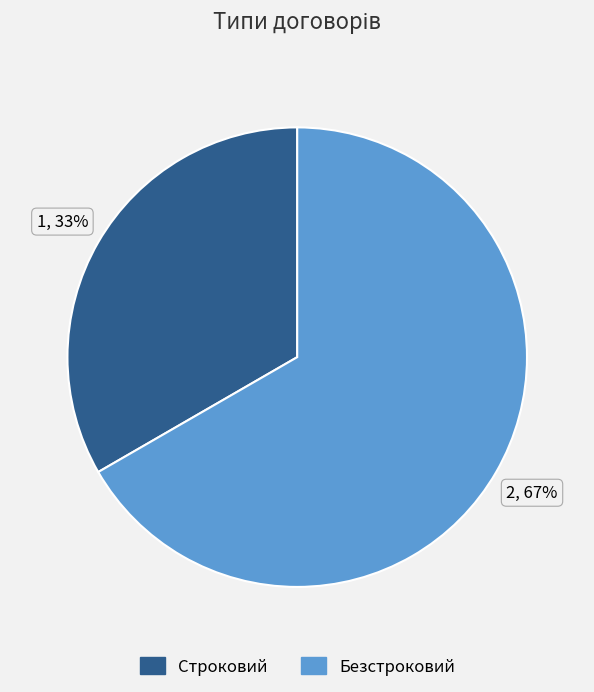

How many slices are in this pie chart?

2